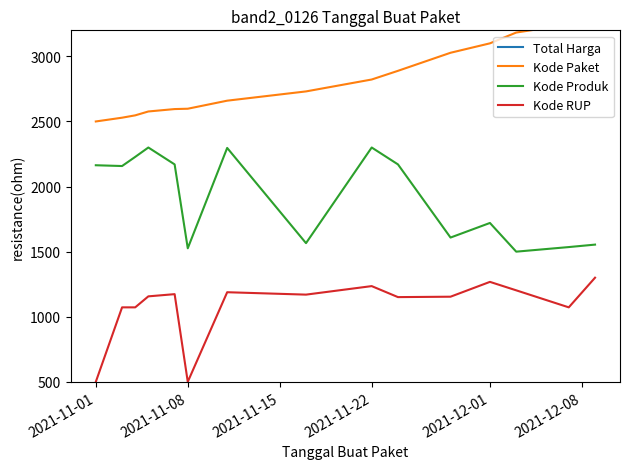

How many categories are shown in the chart?

15